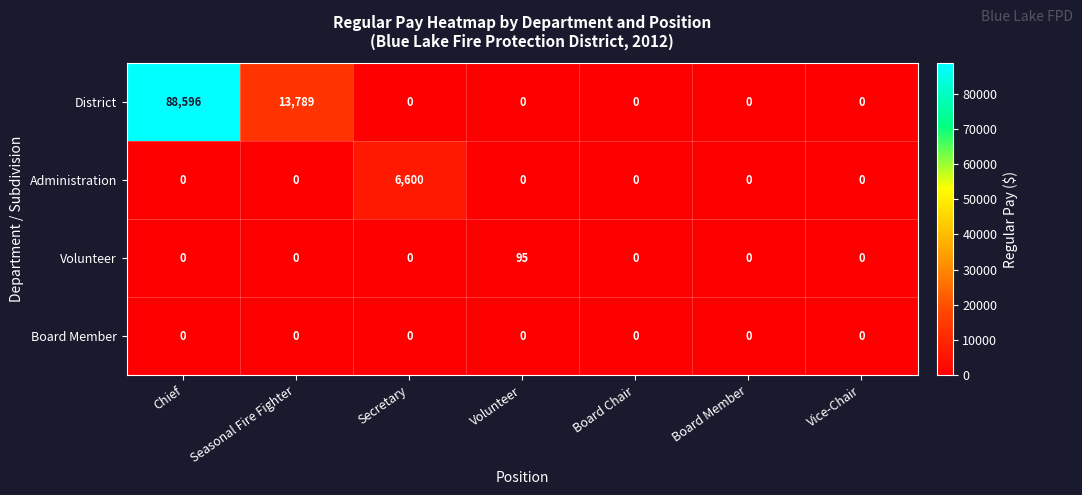

At which category is the sum across all series the highest?

Chief